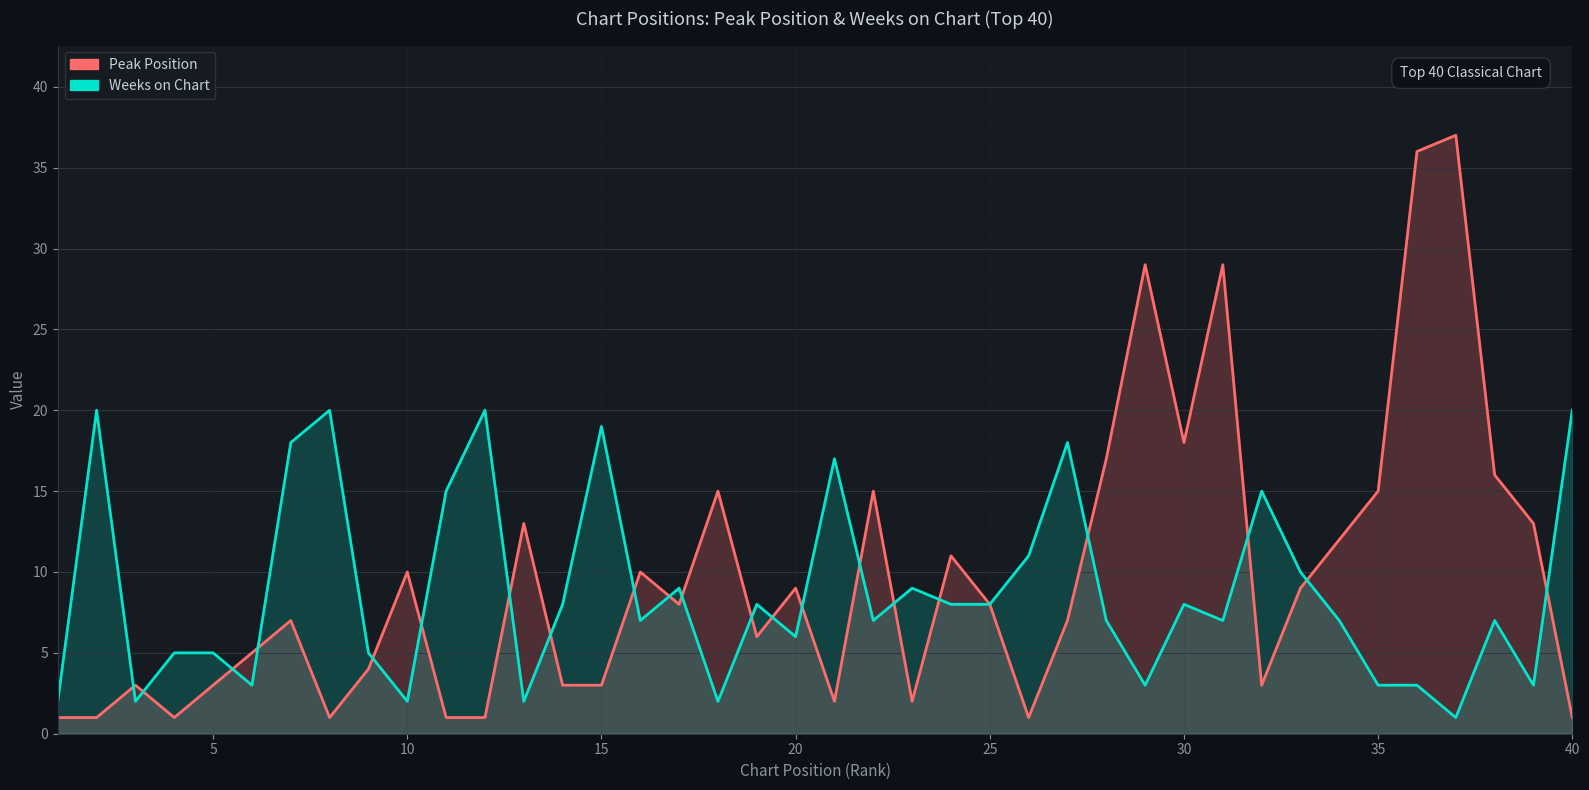

How many data points in Peak Position are less than 8?

20